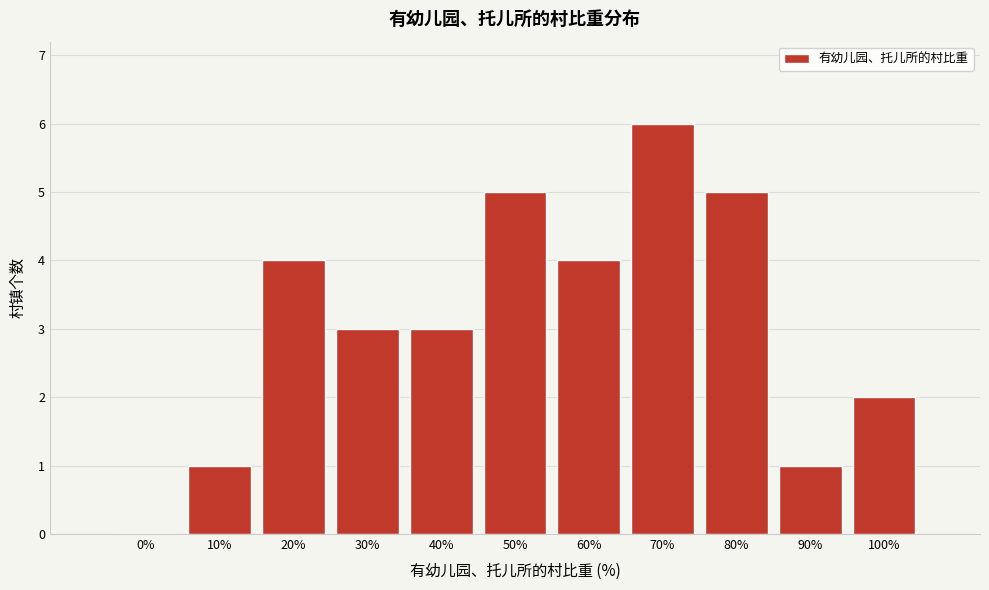

Reading left to right, list all the values displayed in this chart.

0%=0	10%=1	20%=4	30%=3	40%=3	50%=5	60%=4	70%=6	80%=5	90%=1	100%=2